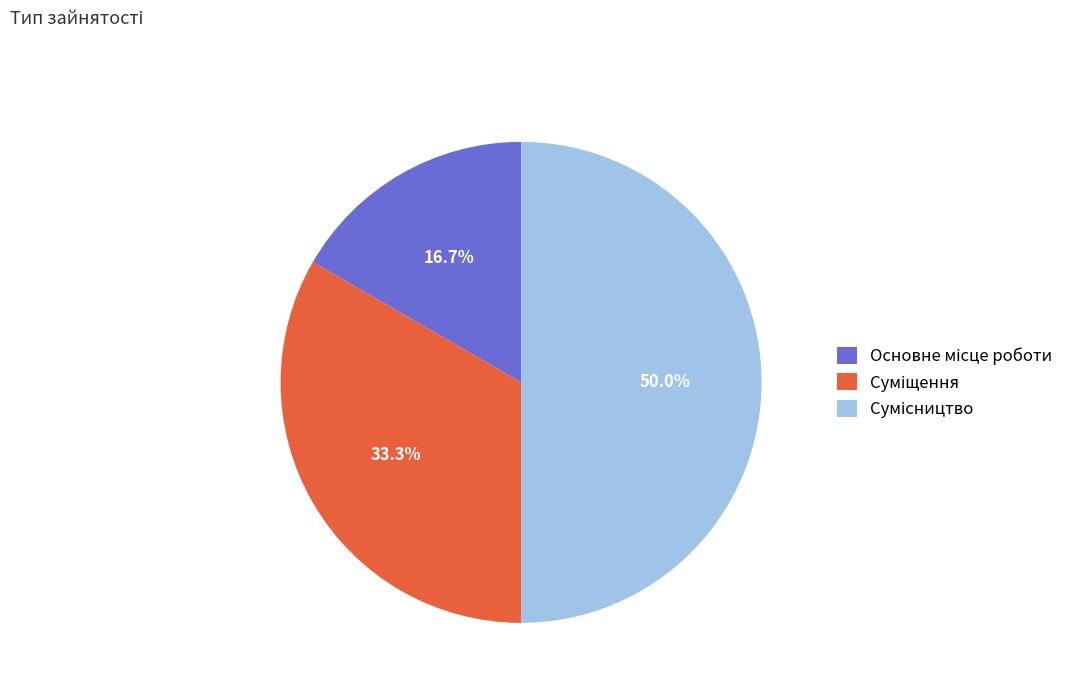

What is the largest slice in the pie chart?

Сумісництво